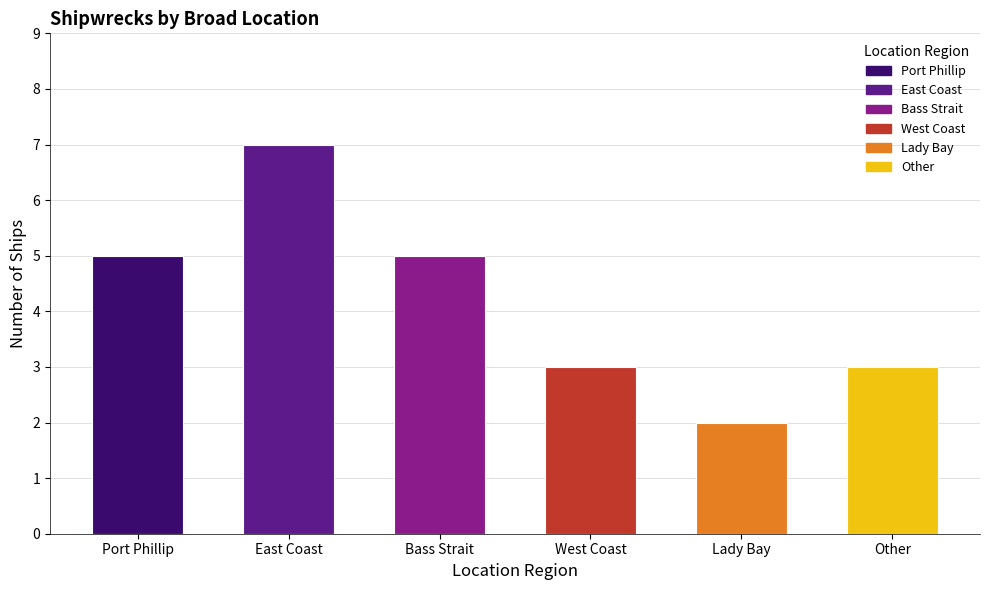

The chart shows a value of 7 at East Coast. True or false?

True